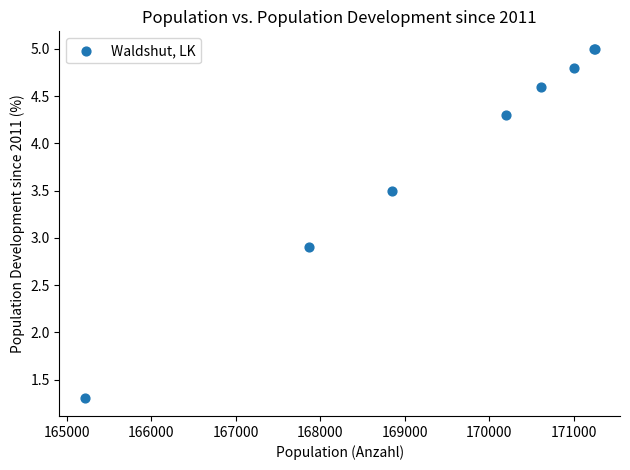

What Y value in the scatter plot is closest to 3?

2.9